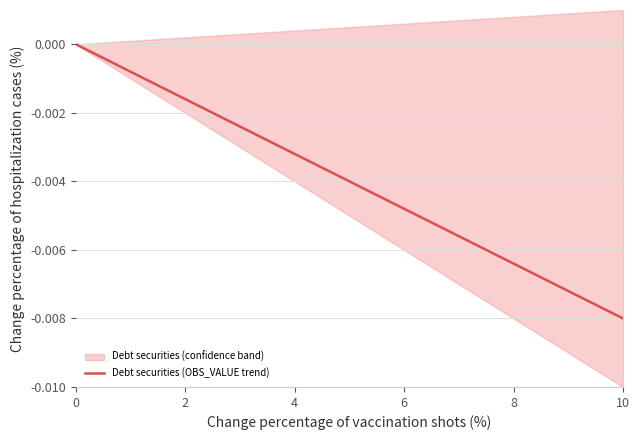

What is the sum of all values?

-0.1